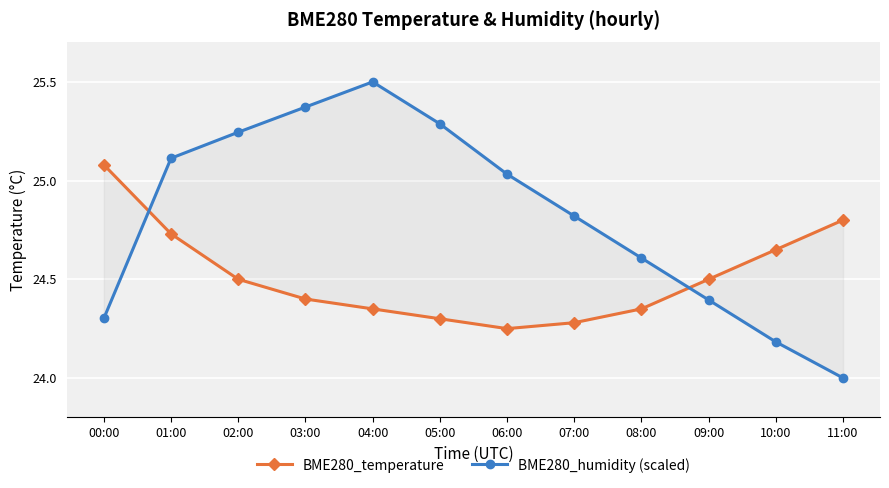

Between which two adjacent categories do BME280_temperature and BME280_humidity (scaled) first intersect?

00:00 and 01:00